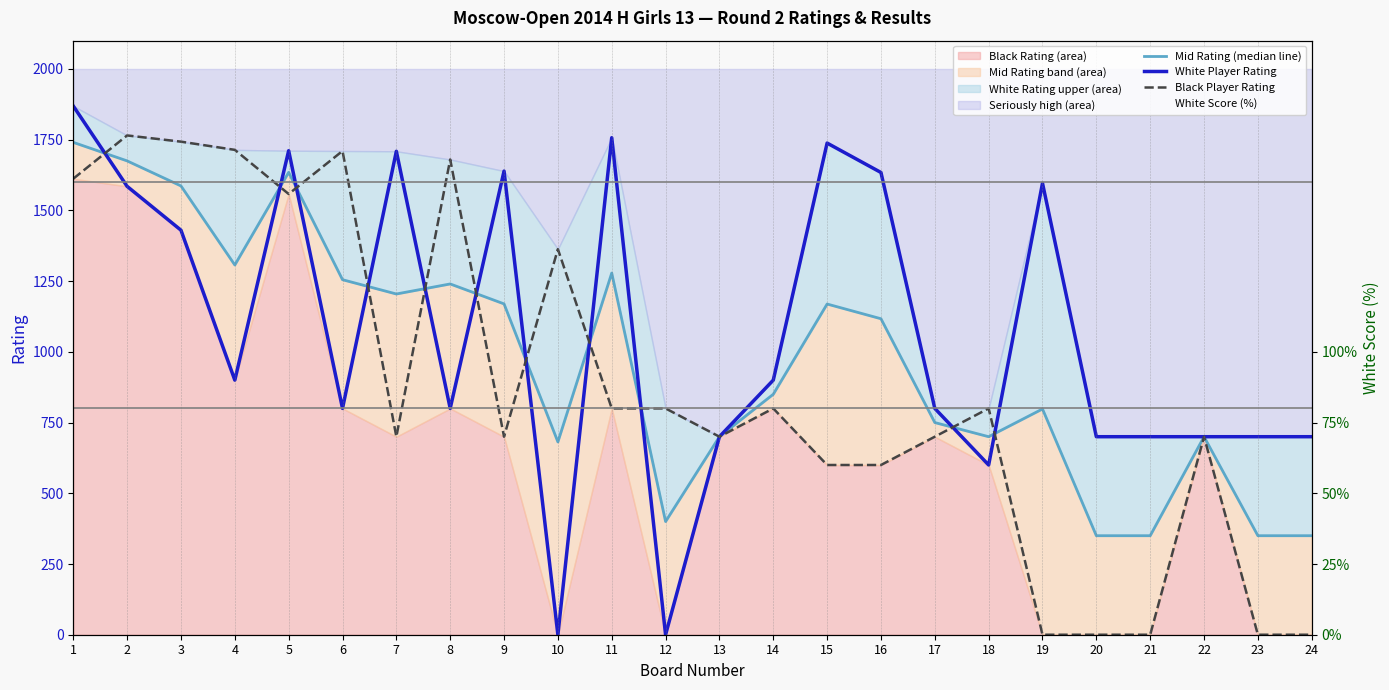

What is the total value across all series at 16?

3351.0